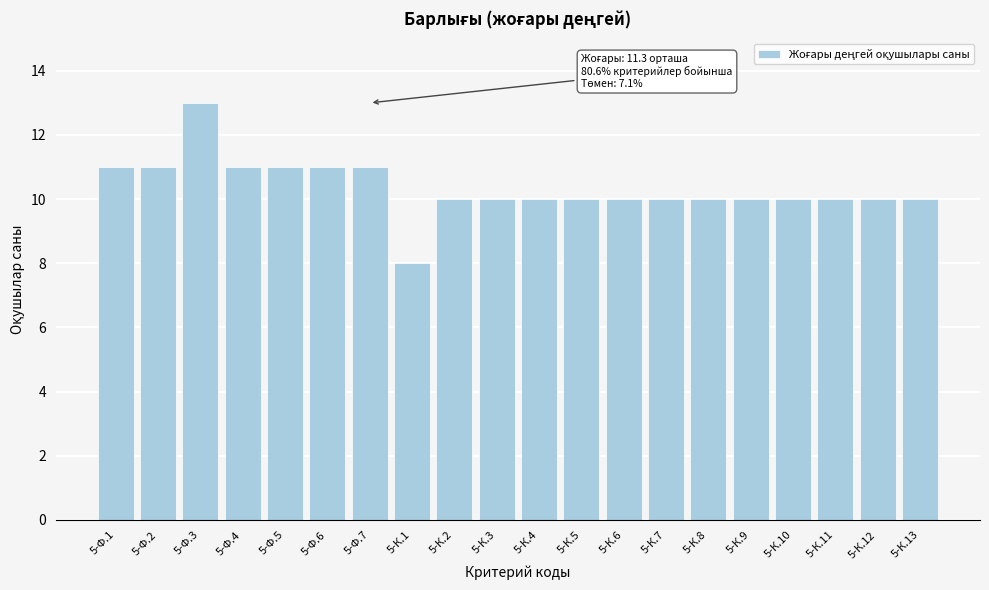

Reading left to right, extract all data points from this chart.

5-Ф.1=11	5-Ф.2=11	5-Ф.3=13	5-Ф.4=11	5-Ф.5=11	5-Ф.6=11	5-Ф.7=11	5-К.1=8	5-К.2=10	5-К.3=10	5-К.4=10	5-К.5=10	5-К.6=10	5-К.7=10	5-К.8=10	5-К.9=10	5-К.10=10	5-К.11=10	5-К.12=10	5-К.13=10